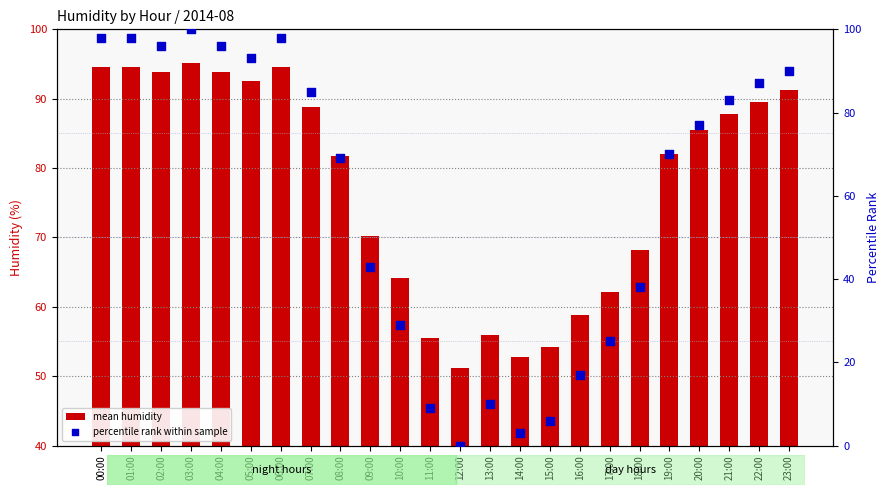

Which series has the widest spread of Y values?

percentile rank within sample